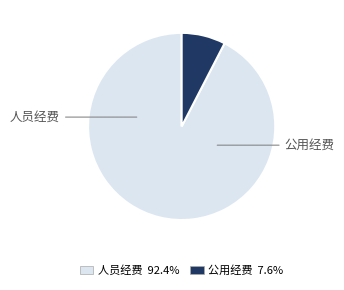

Is there a majority slice in this chart?

Yes